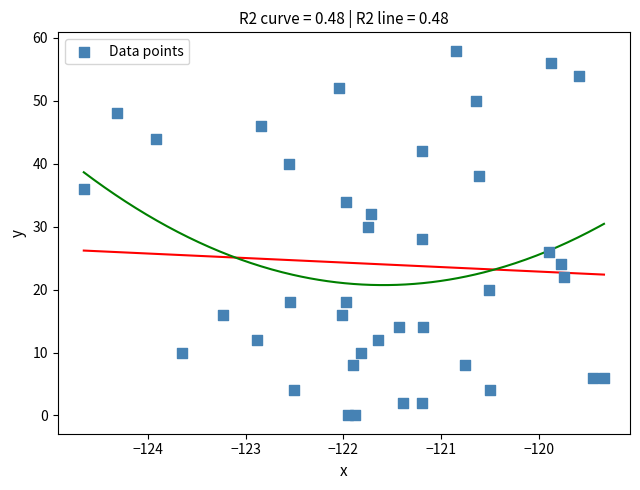

What is the range of Y values (max minus min)?

58